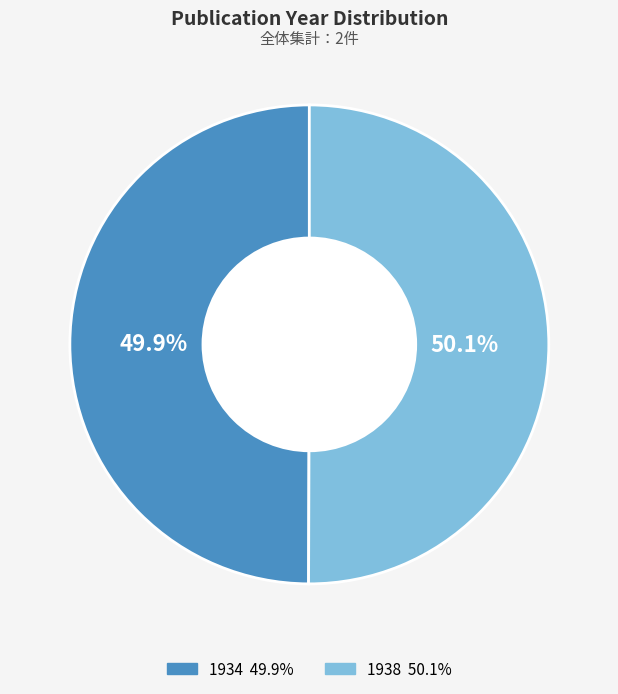

What is the ratio of the value at 1938 to the value at 1934?

1.0